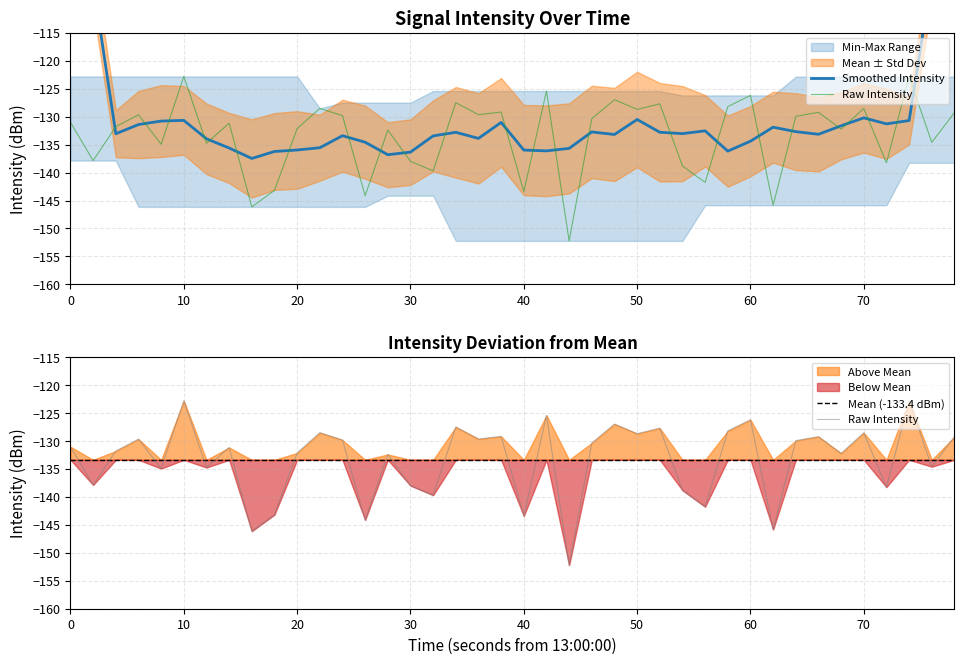

What is the minimum value shown in the chart?

-152.2